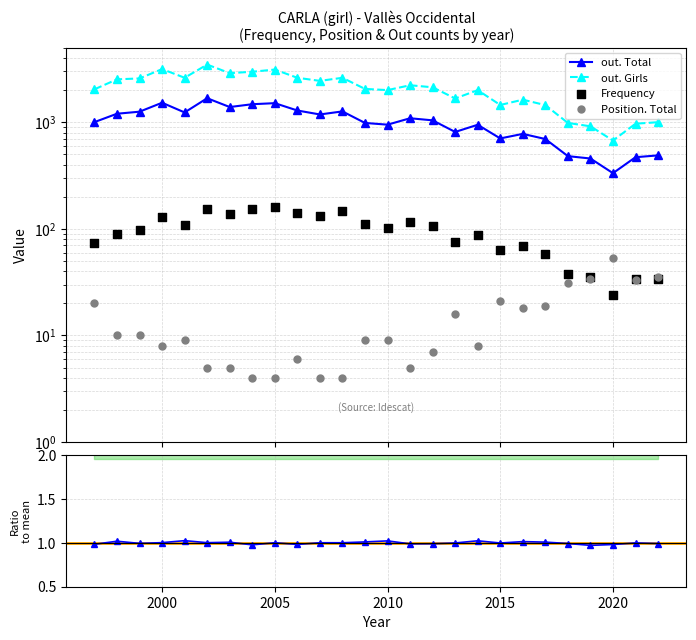

At how many categories does at least one series exceed 288?

26